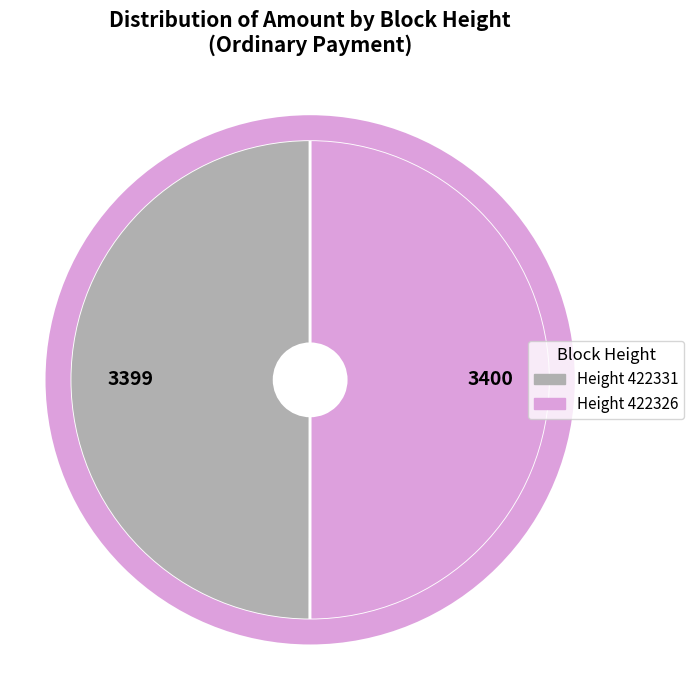

Count the number of slices in the pie.

2